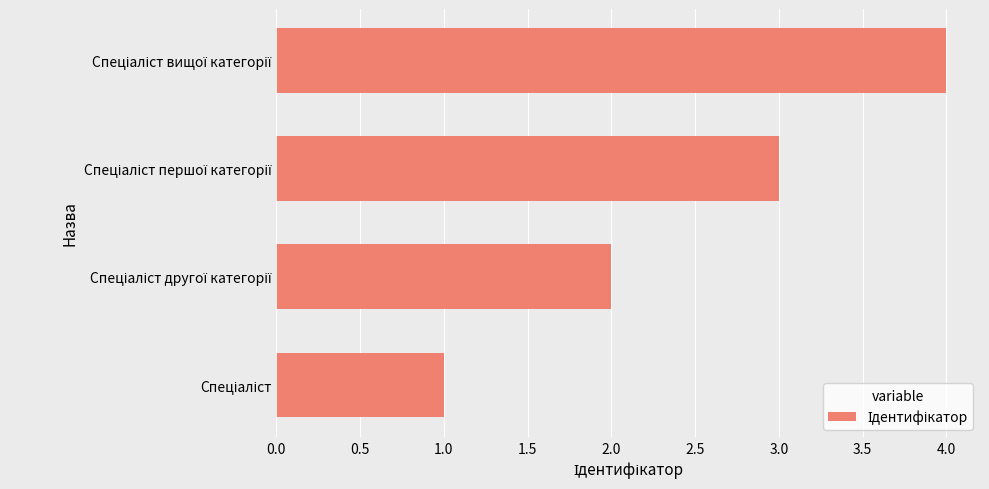

What is the difference between the maximum and minimum values?

3